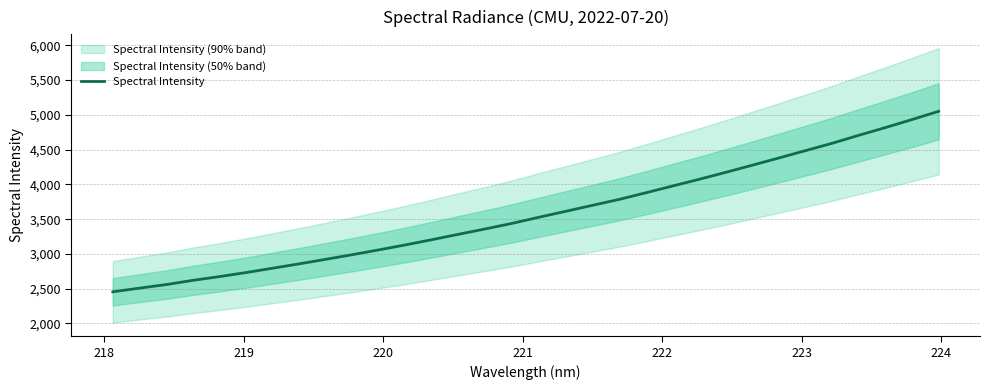

What is the lowest value of the Spectral Intensity series?

2455.3